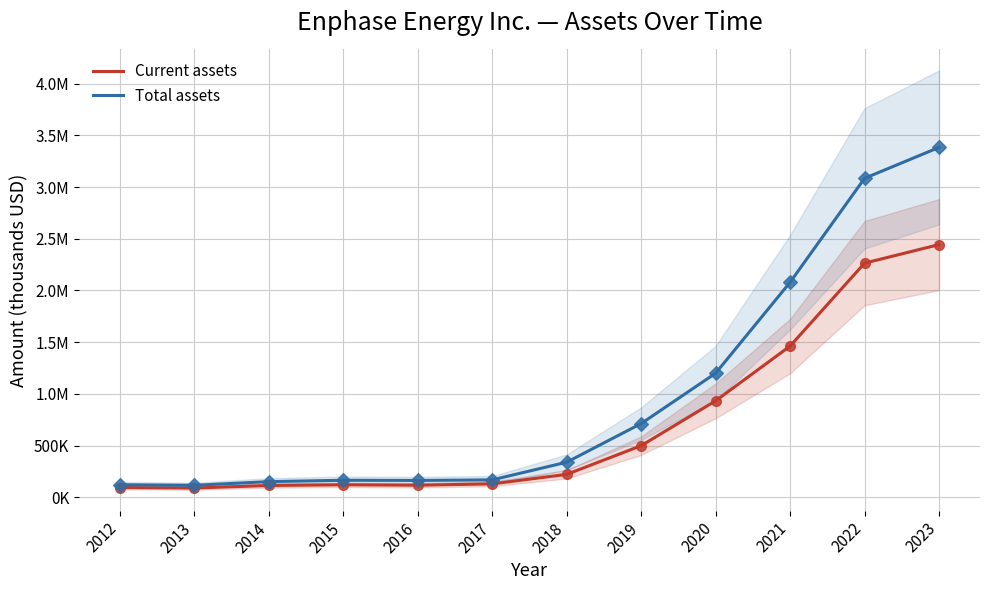

Which series reaches the maximum Y coordinate?

Total assets